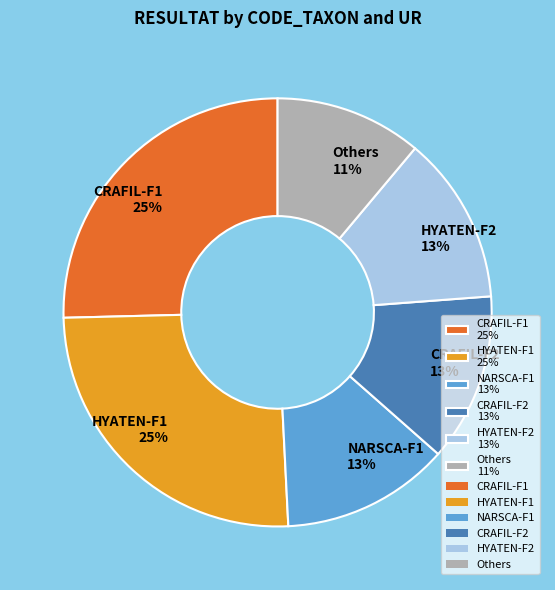

Which slice is the smallest?

Others 11%